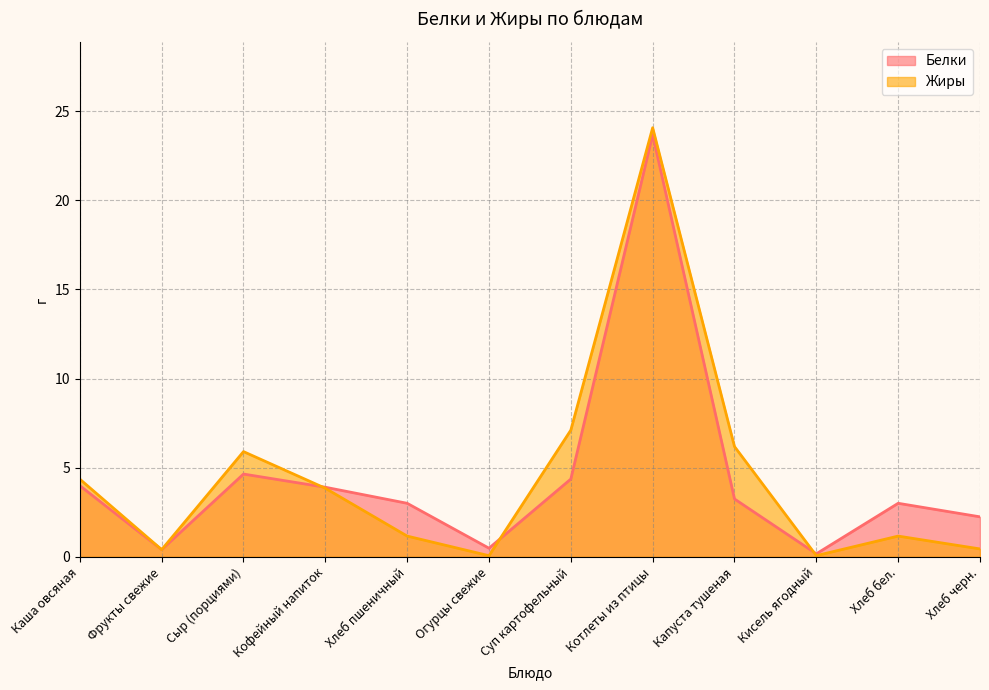

How many lines are shown in the chart?

2